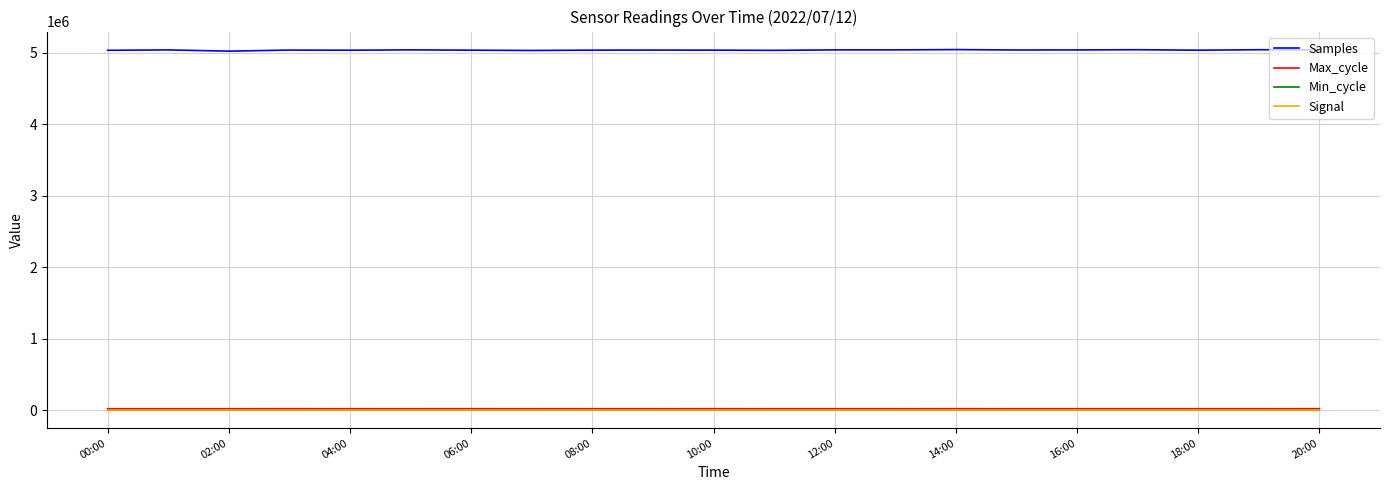

What is the difference between the second highest and second lowest values in the Max_cycle series?

523